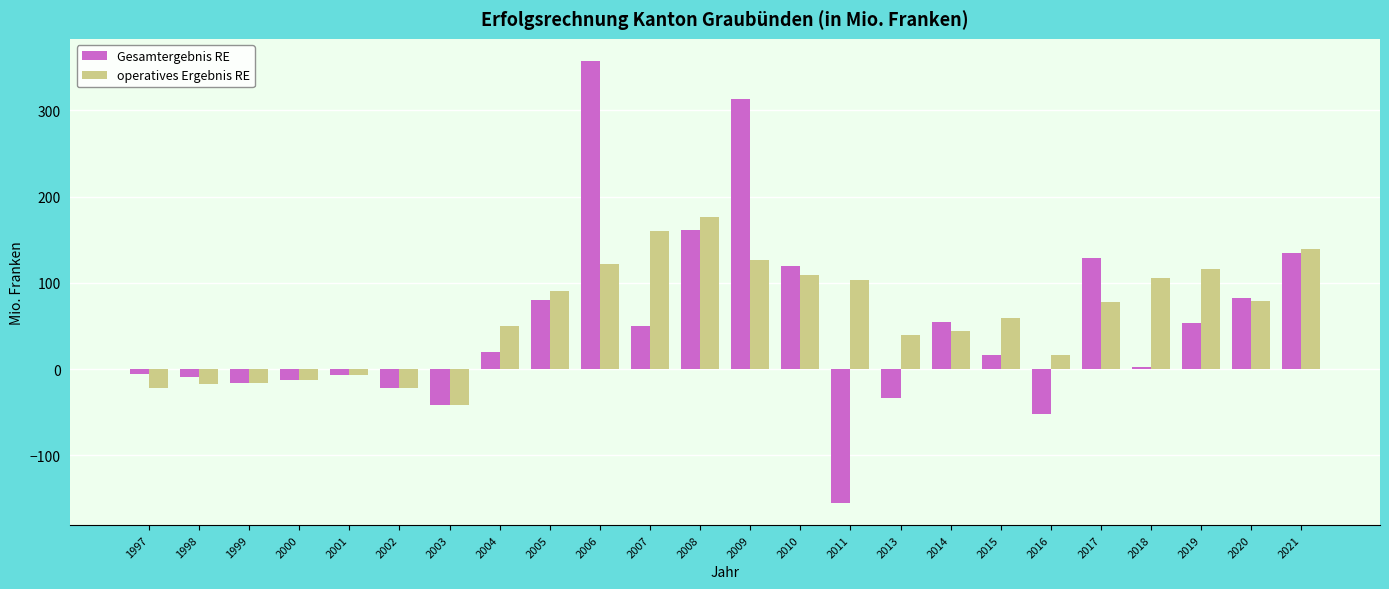

How many groups of bars are there?

24